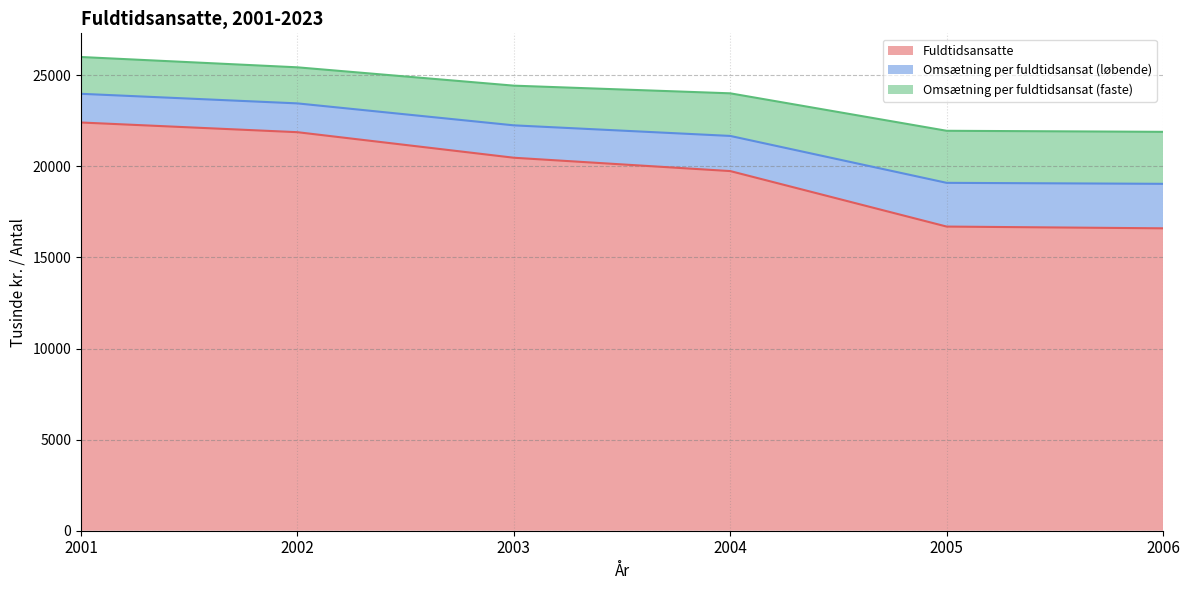

What is the sum of all Fuldtidsansatte values?

117778